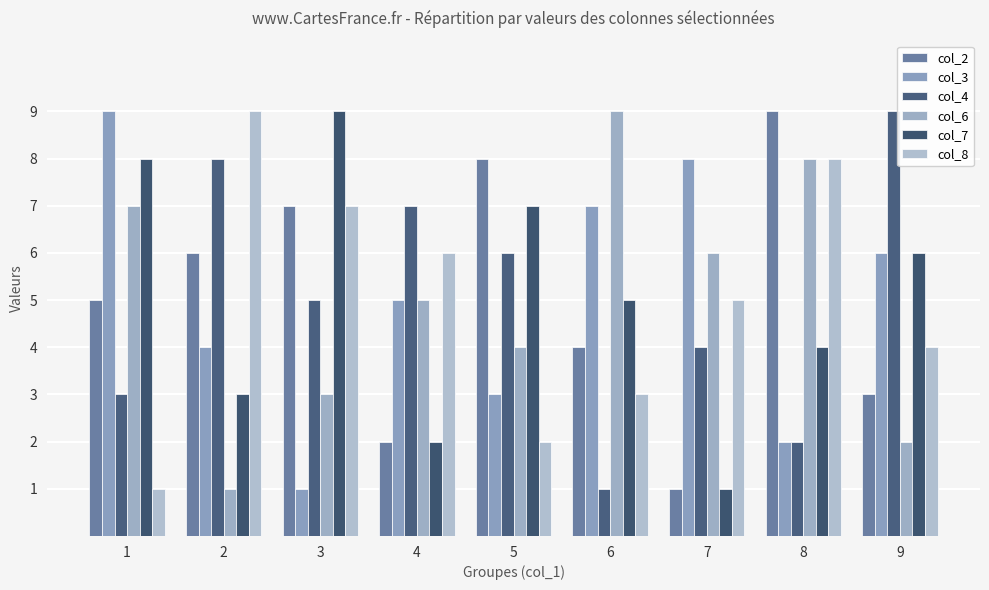

How many bars are there in total?

54